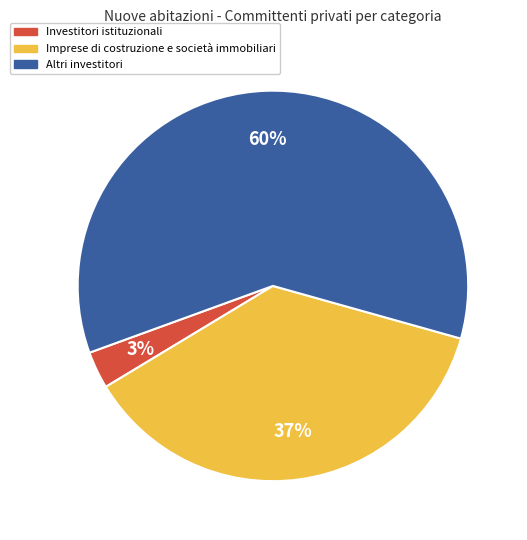

True or false: Imprese di costruzione e società immobiliari accounts for 23% of the total.

False